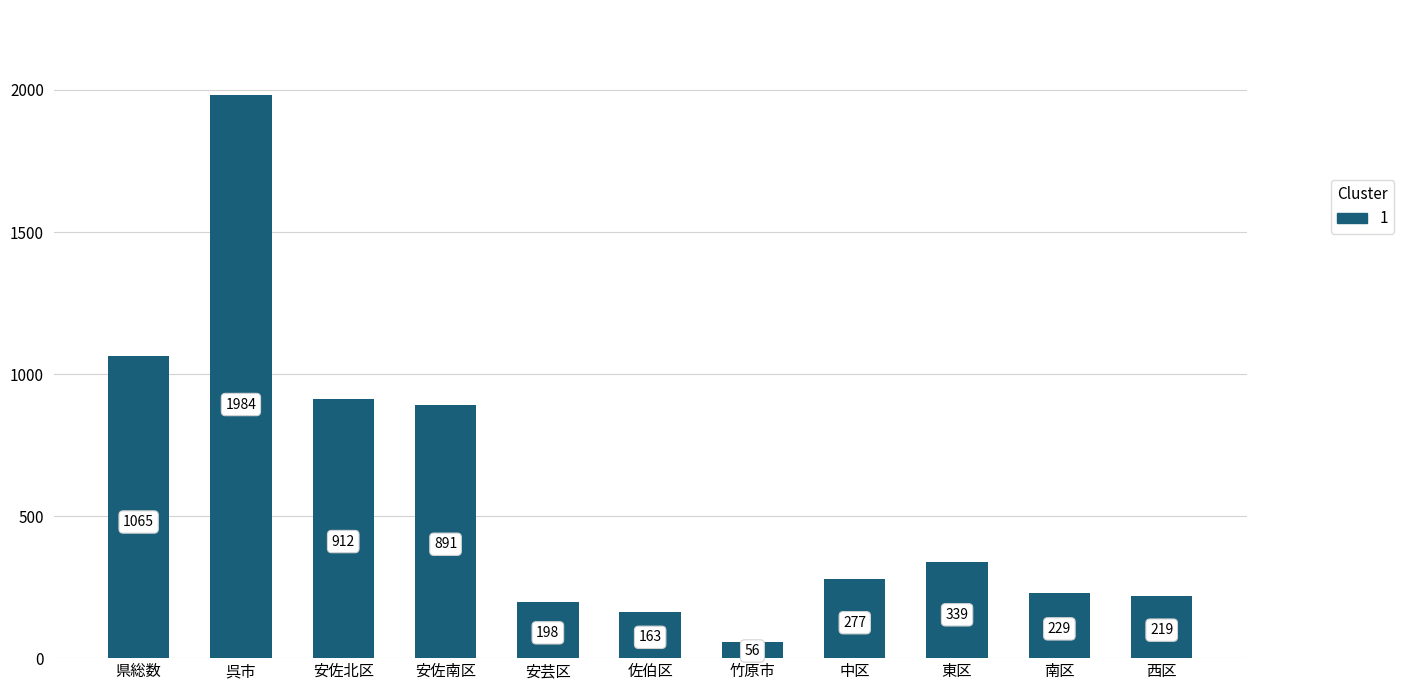

The value at 南区 is 385. True or false?

False